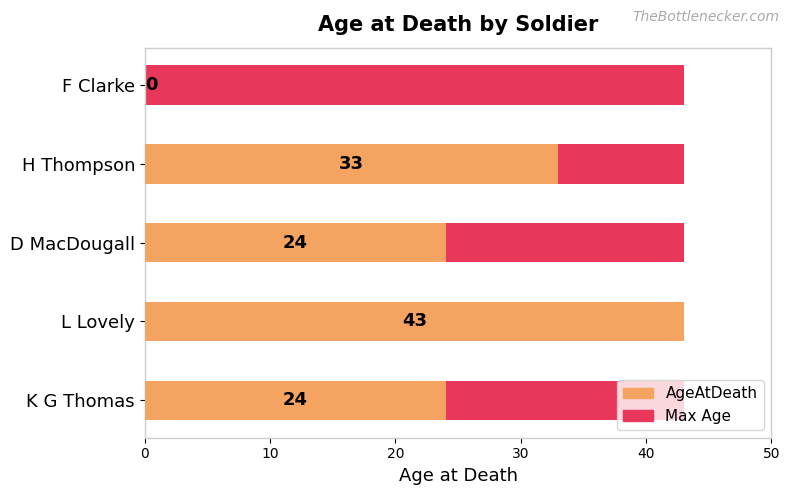

How many values in AgeAtDeath are above zero?

4